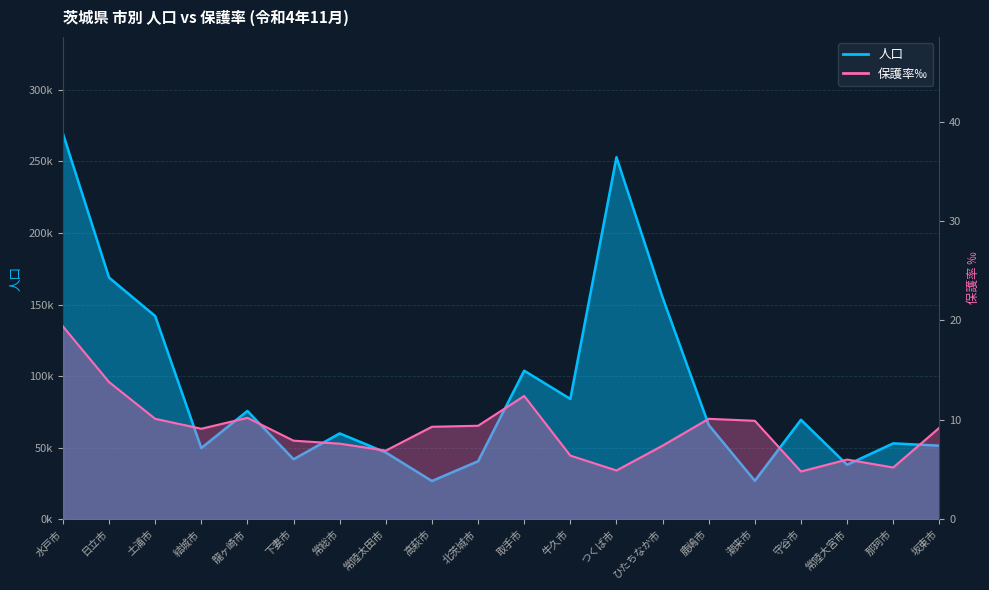

List the series in order of their peak value, highest first.

人口, 保護率‰